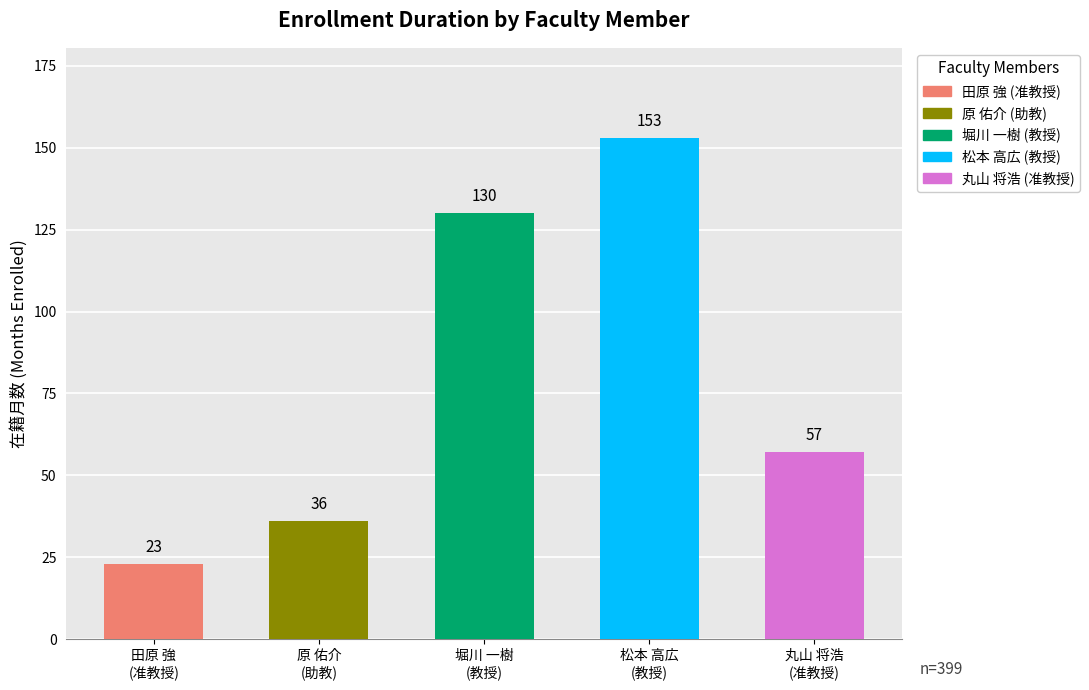

What is the label of the 5th bar from the right?

准教授